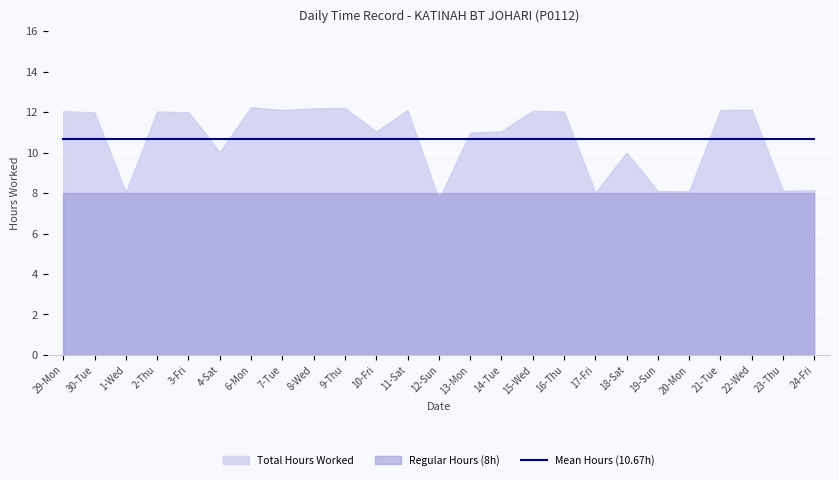

What is the value of the Baseline point at the 14th from the left?

8.0